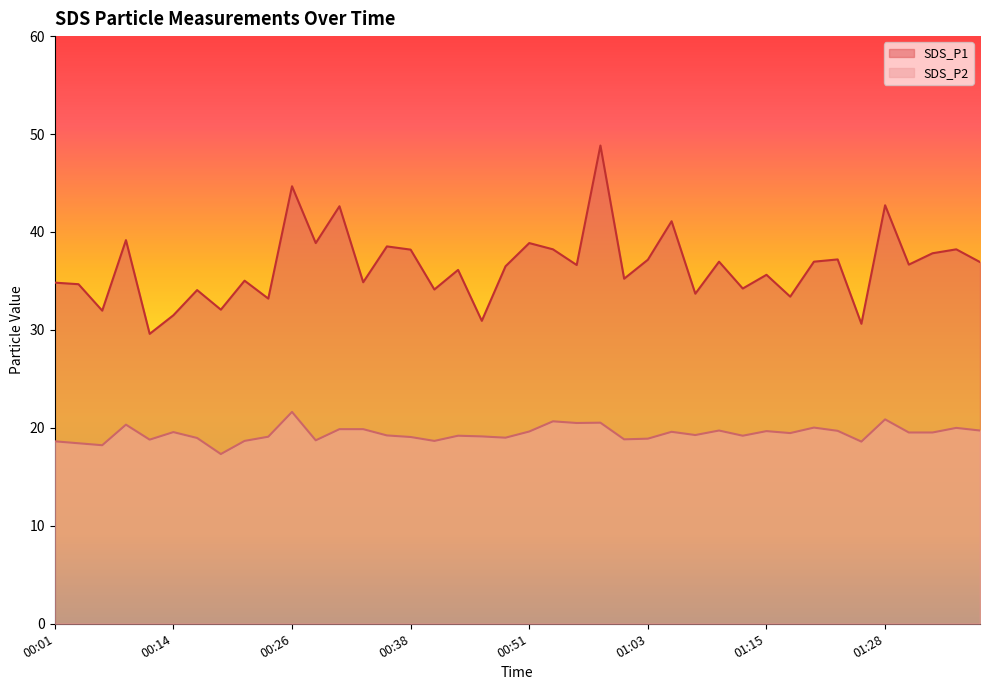

List the series in order of their peak value, lowest first.

SDS_P2, SDS_P1